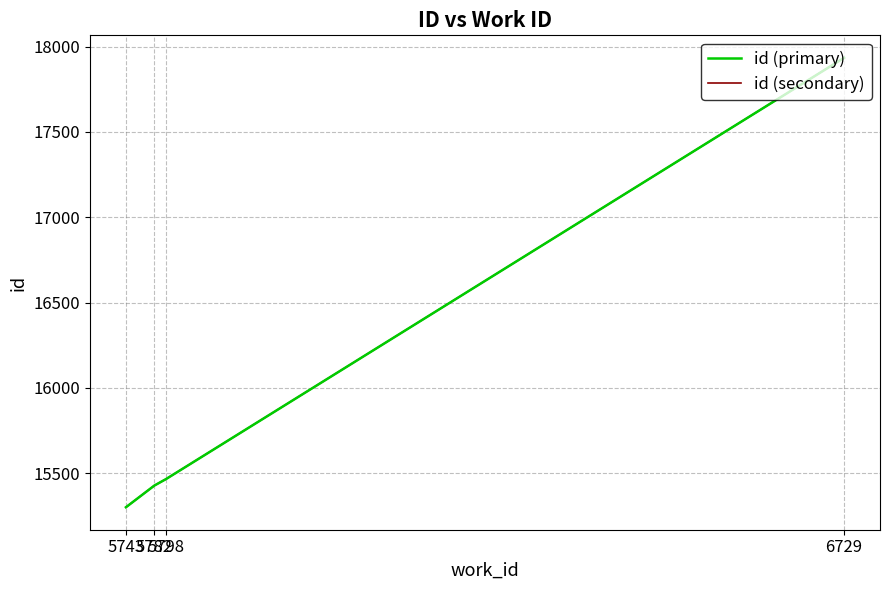

True or false: id (secondary) and id (primary) intersect in this chart.

False